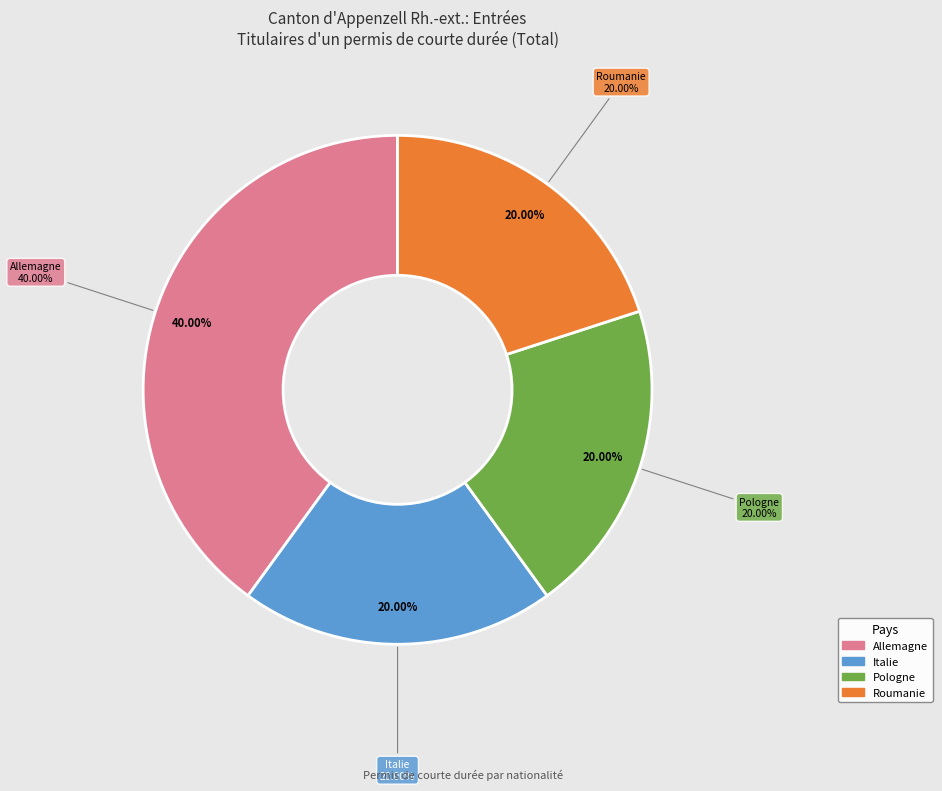

To the nearest percent, what is the combined percentage of Pologne and Ukraine?

20%